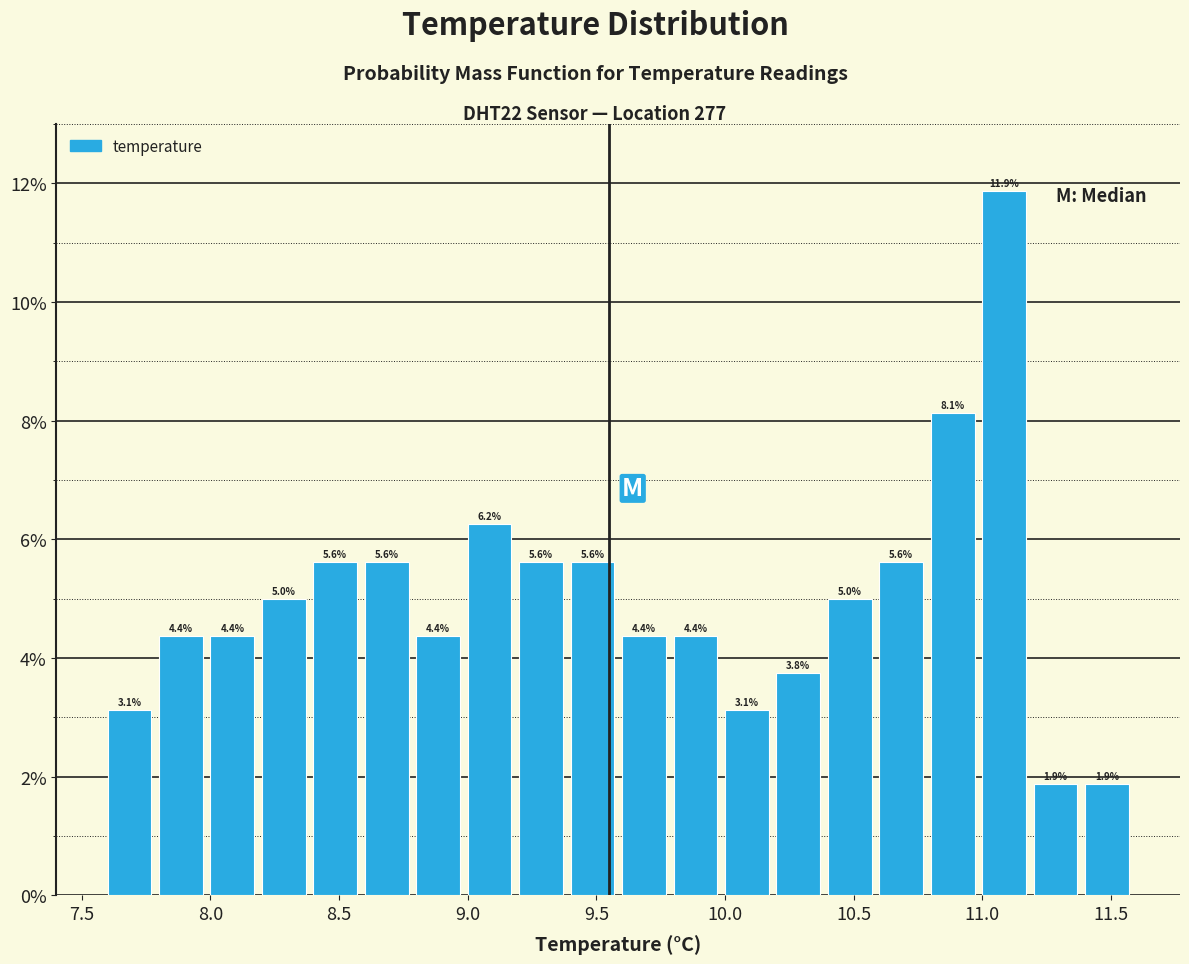

Reading left to right, transcribe this chart: for each bar, give the range it covers on the x-axis and its height.

7.6 to 7.8: 3.1
7.8 to 8.0: 4.4
8.0 to 8.2: 4.4
8.2 to 8.4: 5.0
8.4 to 8.6: 5.6
8.6 to 8.8: 5.6
8.8 to 9.0: 4.4
9.0 to 9.2: 6.2
9.2 to 9.4: 5.6
9.4 to 9.6: 5.6
9.6 to 9.8: 4.4
9.8 to 10.0: 4.4
10.0 to 10.2: 3.1
10.2 to 10.4: 3.8
10.4 to 10.6: 5.0
10.6 to 10.8: 5.6
10.8 to 11.0: 8.1
11.0 to 11.2: 11.9
11.2 to 11.4: 1.9
11.4 to 11.6: 1.9